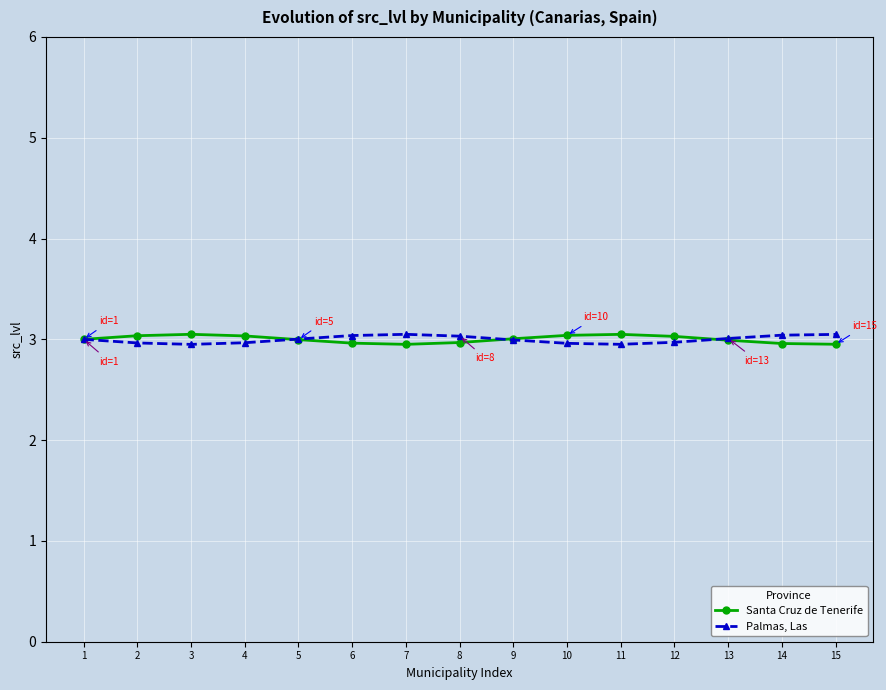

True or false: Palmas, Las and Santa Cruz de Tenerife intersect in this chart.

True